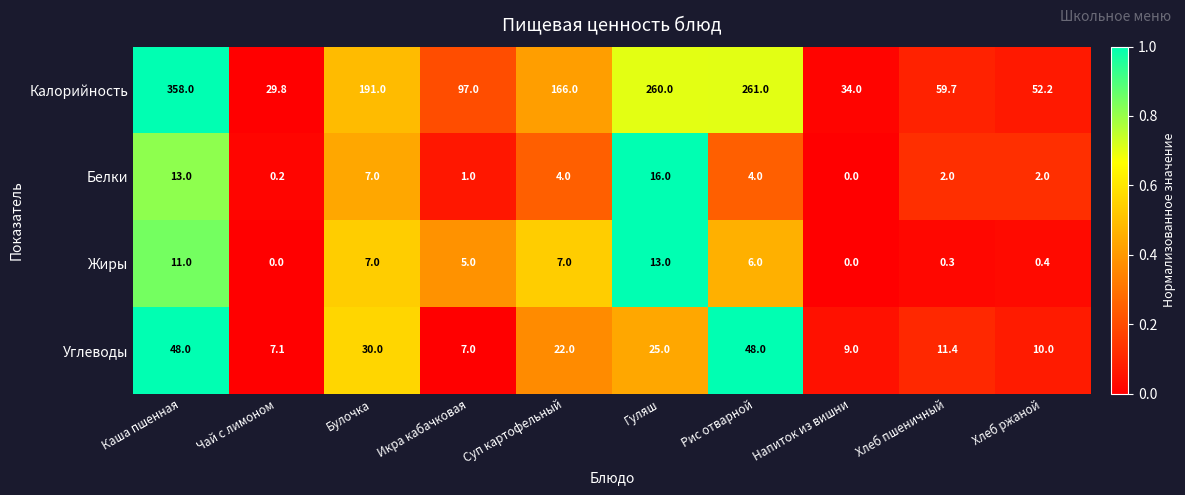

What is the highest value of the Калорийность series?

358.0